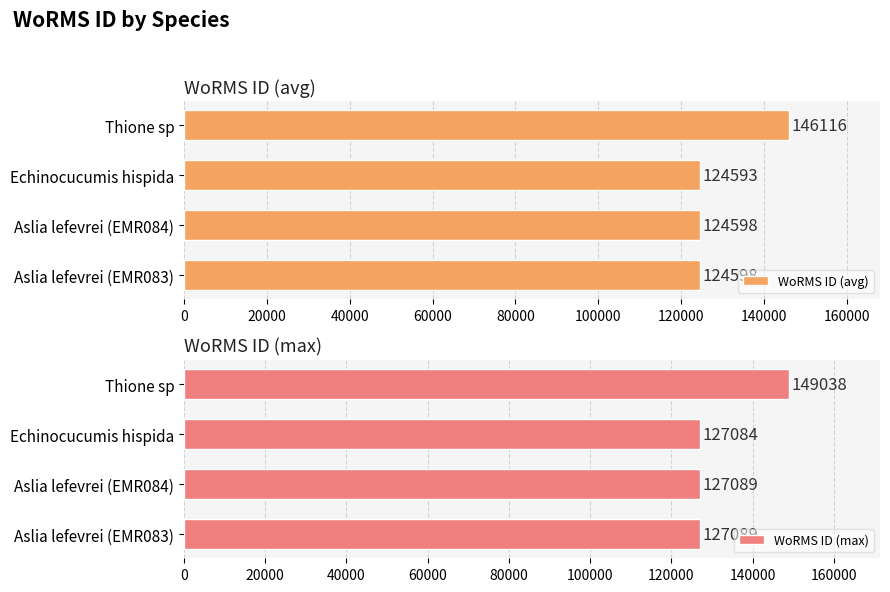

True or false: WoRMS ID (avg) has a value of 69862 at Thione sp.

False